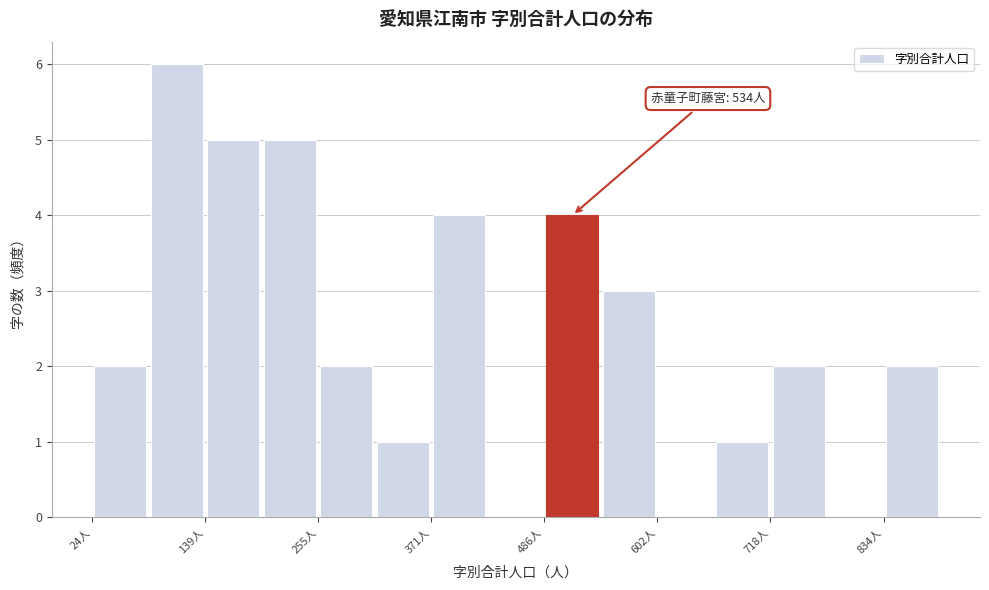

Around what value on the x-axis is the tallest bar? Give the approximate position of its centre, as read against the axis.

120